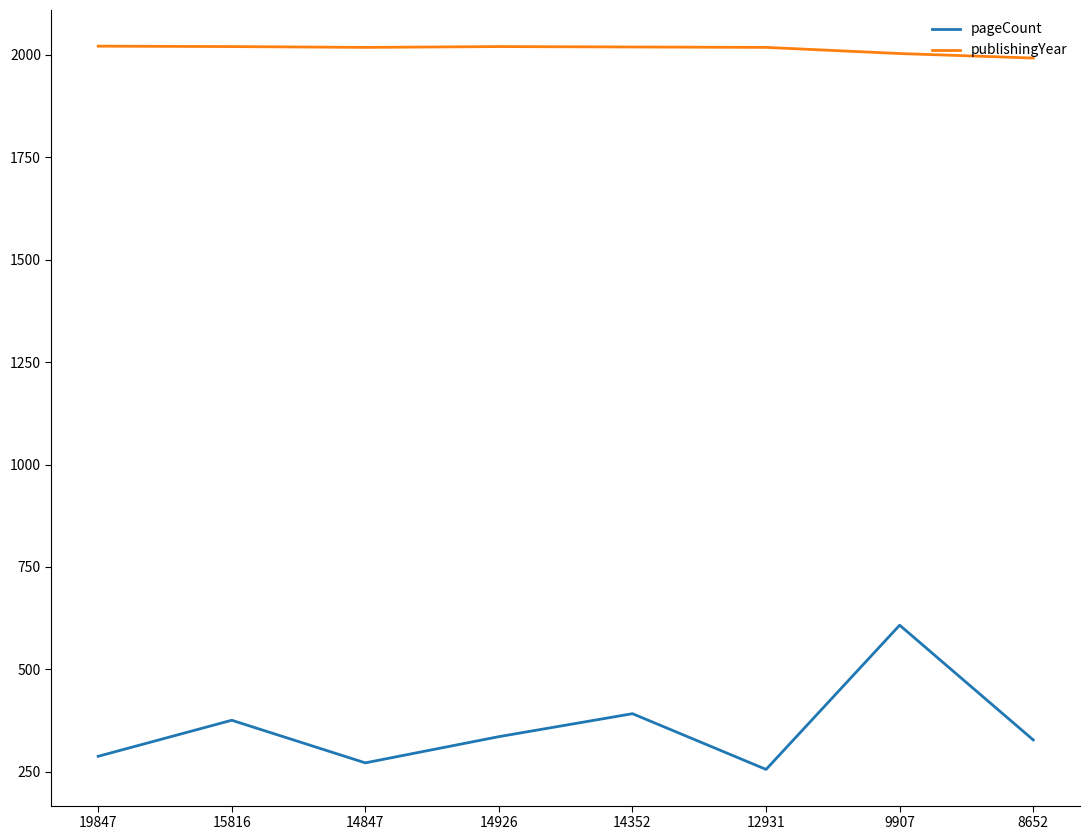

What value does the publishingYear series have at 9907, to the nearest 5?

2005